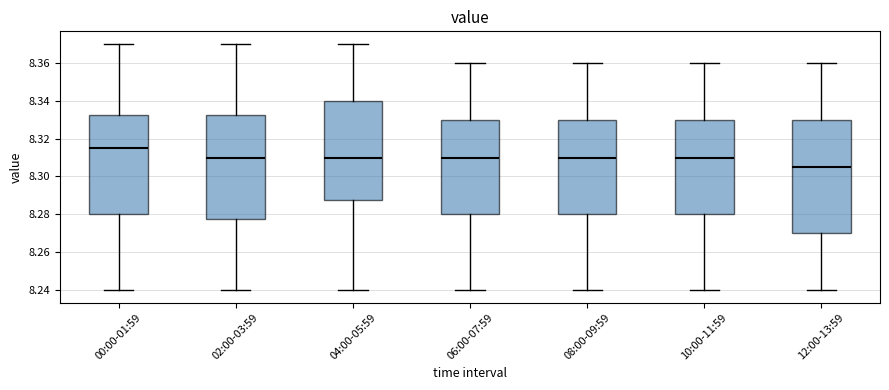

Where is the upper edge of the box for 00:00-01:59 on the y-axis? The values are not printed on the chart, so give them approximately, as read against the axis.

8.332